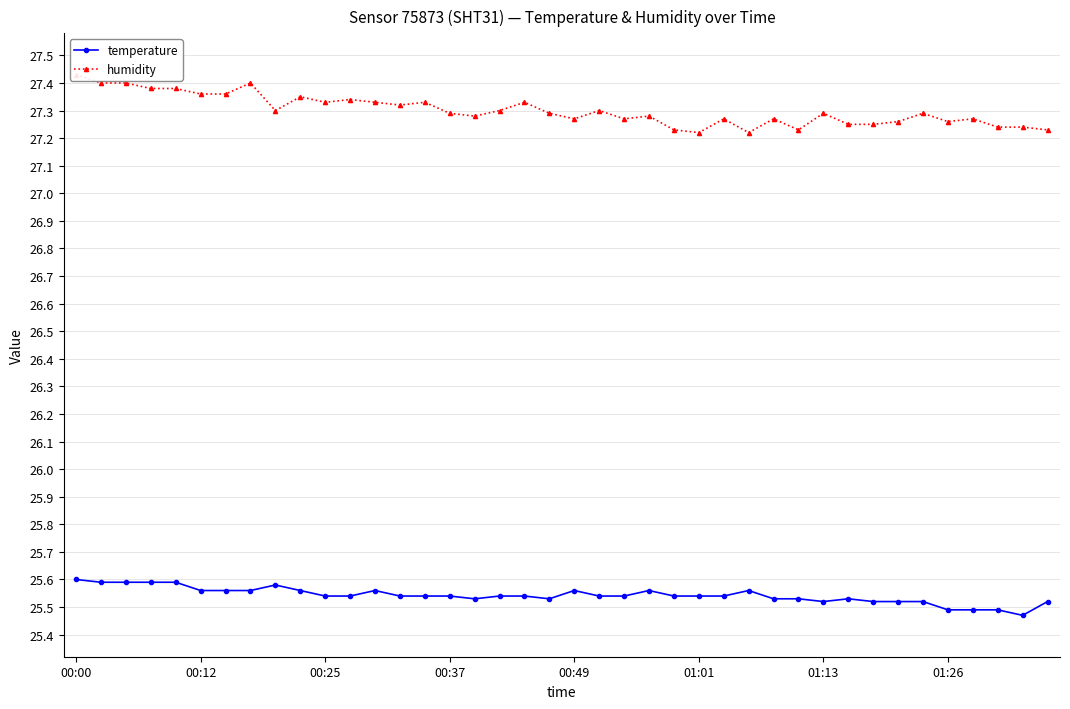

True or false: temperature has more than 1 points higher than both neighbors.

True